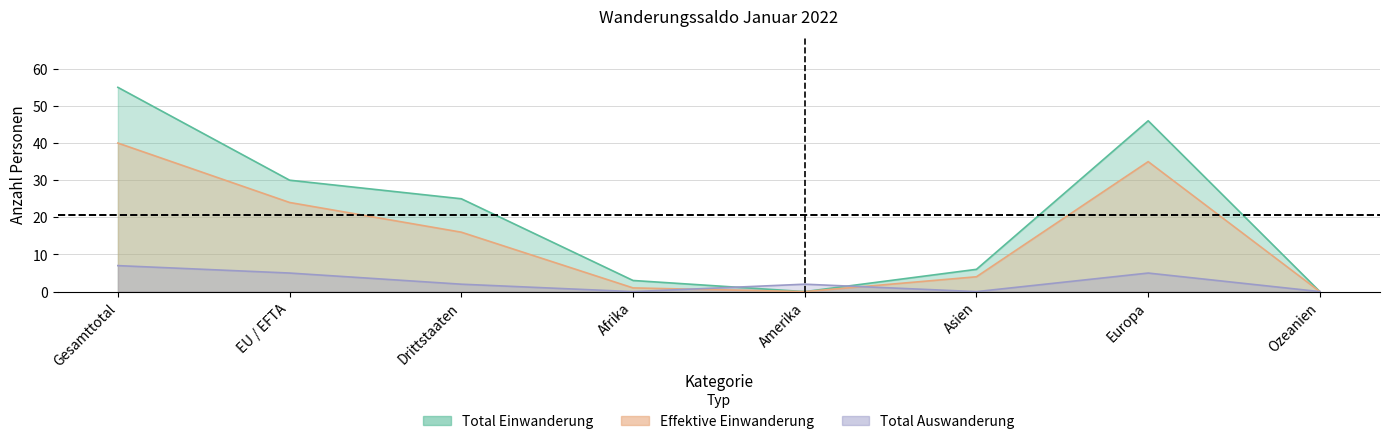

How many lines are shown in the chart?

3